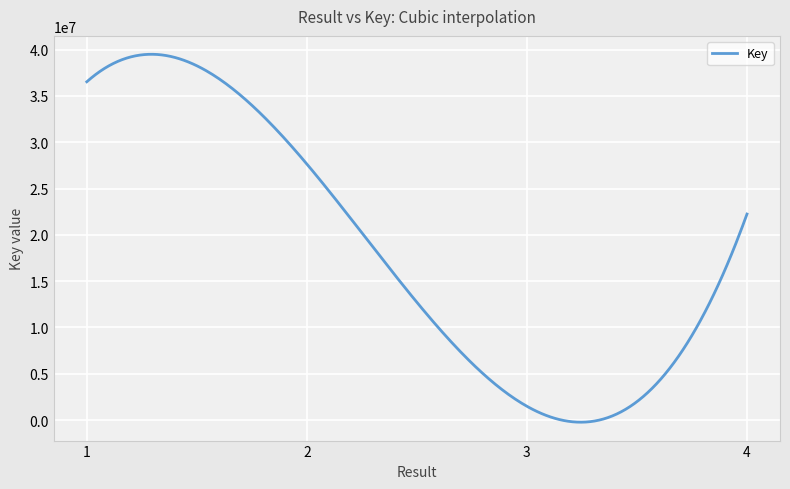

What is the maximum value shown in the chart?

39500103.8